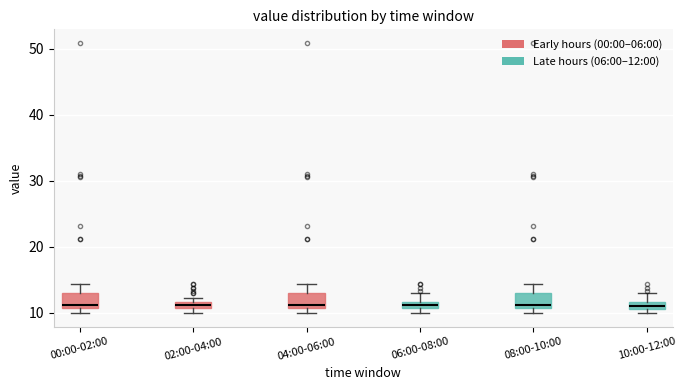

Where is the upper edge of the box for 08:00-10:00 on the y-axis? The values are not printed on the chart, so give them approximately, as read against the axis.

13